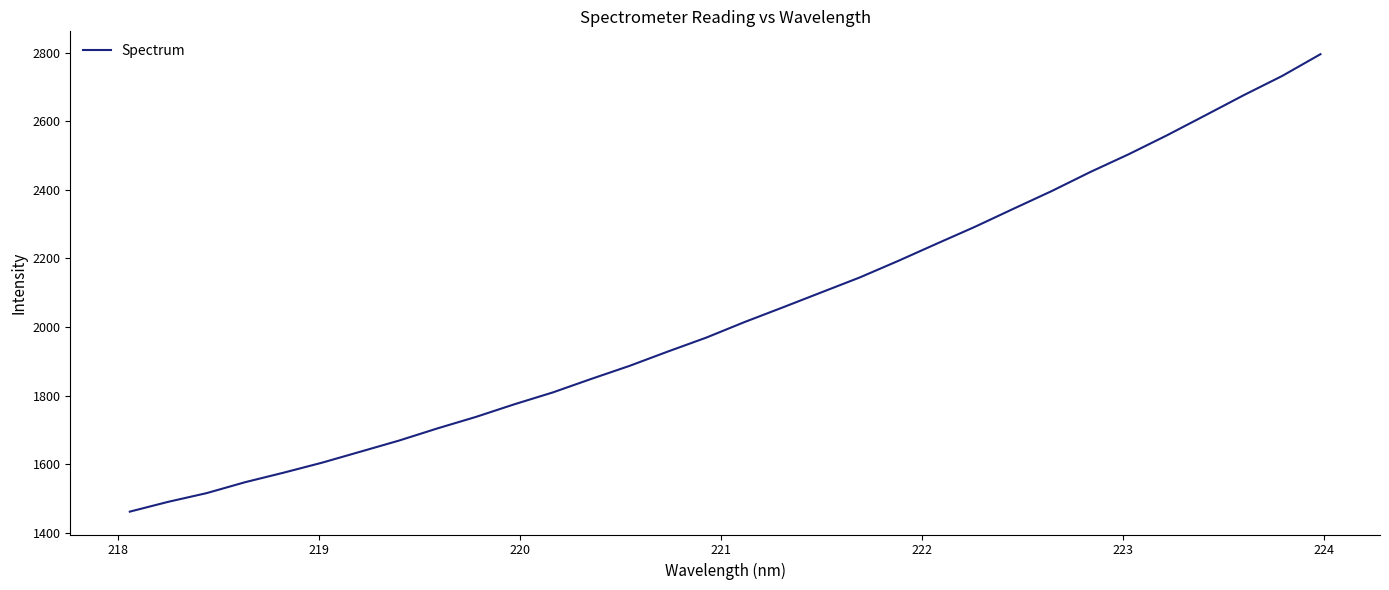

How many lines are shown in the chart?

1